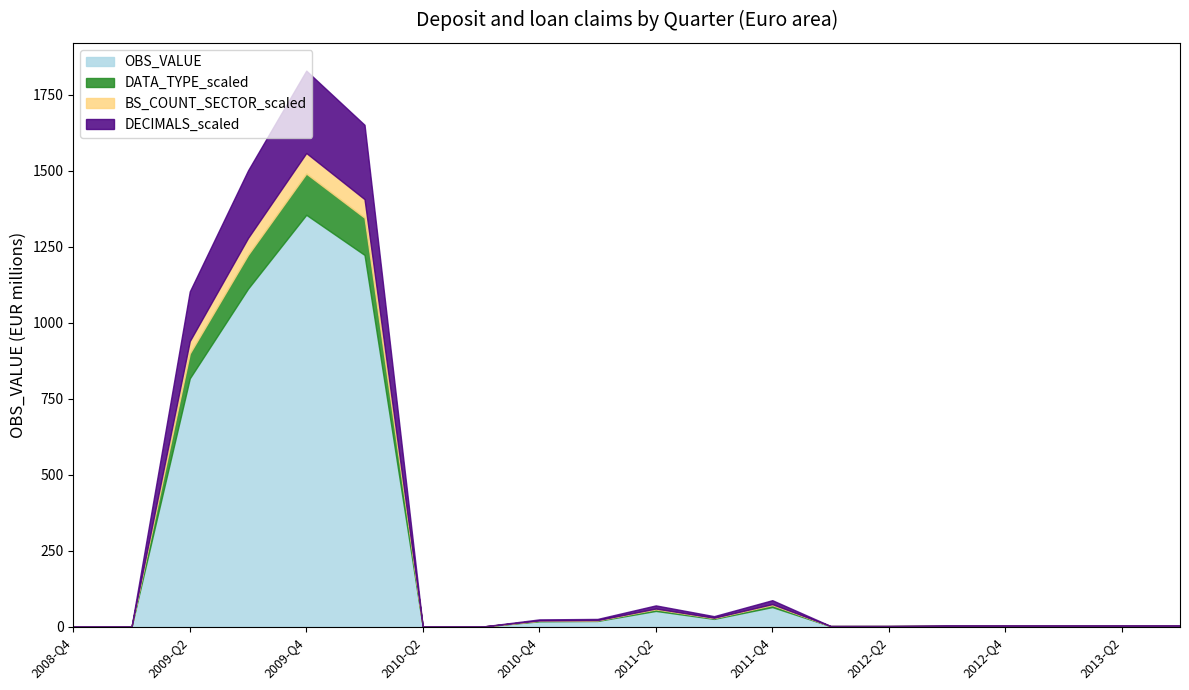

What is the value of the DECIMALS_scaled point at the 14th from the left?

0.4